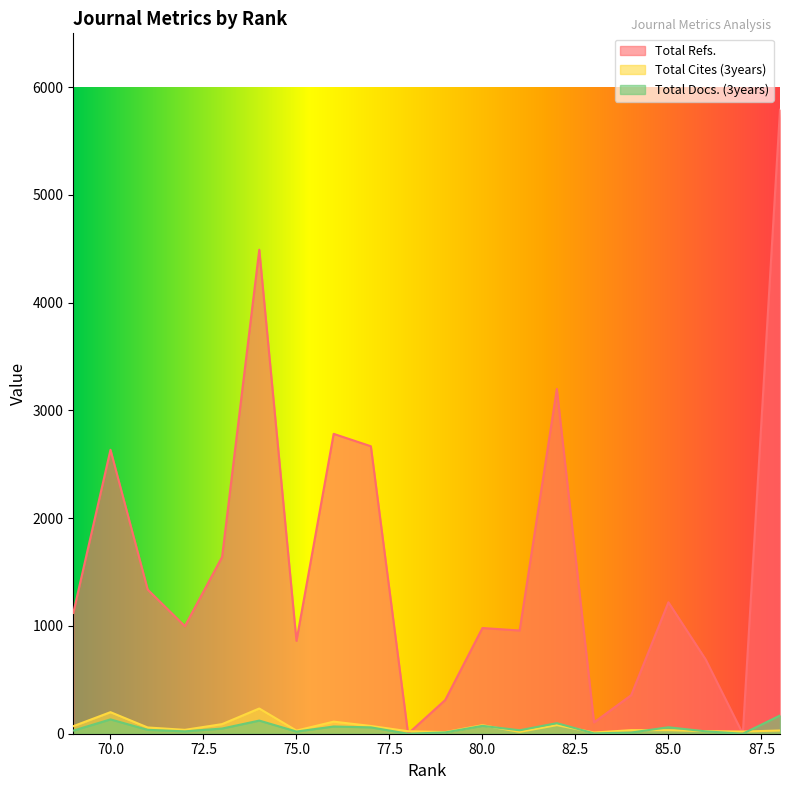

At 85, list the series in order from largest to smallest.

Total Refs., Total Docs. (3years), Total Cites (3years)